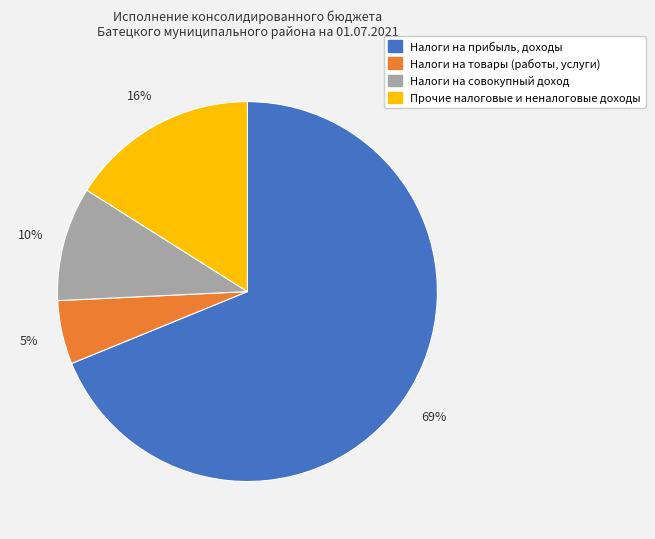

Is Налоги на прибыль, доходы the majority of the pie?

Yes